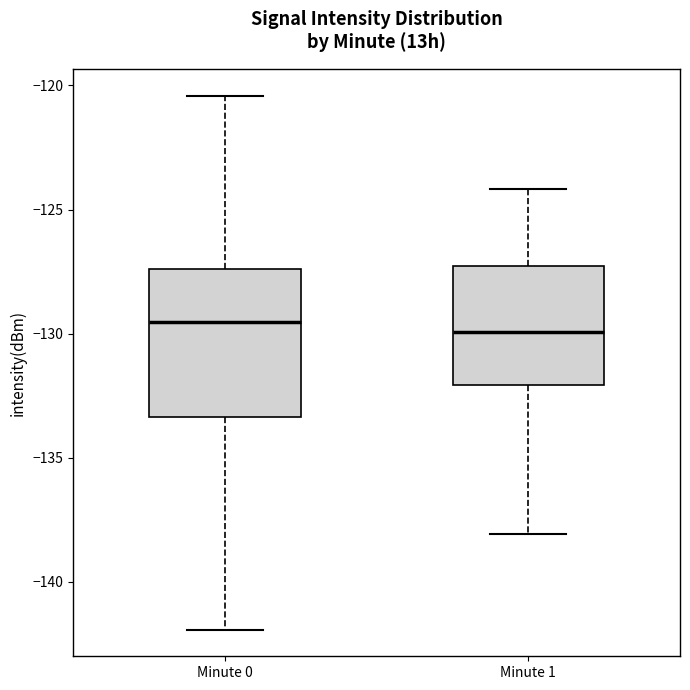

Comparing the boxes themselves (not the whiskers), which one is the tallest?

Minute 0